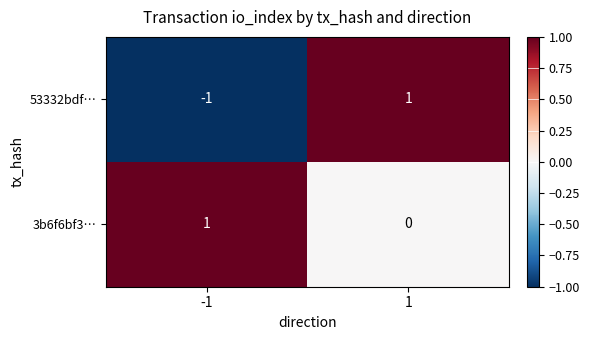

At which category is the sum across all series the highest?

1